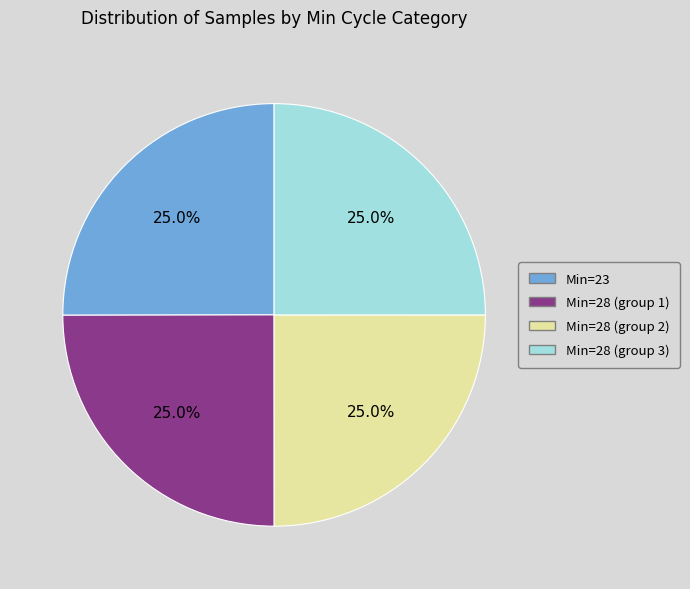

Is there a majority slice in this chart?

No